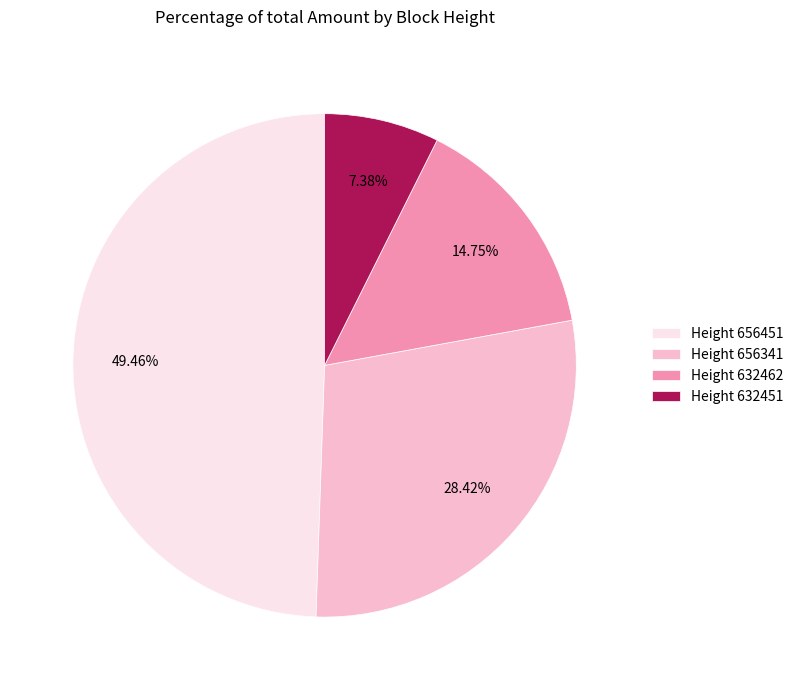

Is the sum of Height 632462 and Height 656451 greater than half?

Yes